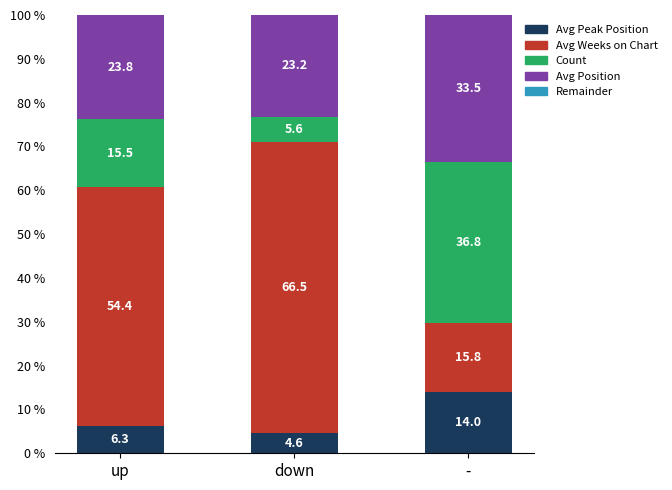

What value does the Avg Peak Position series have at -?

14.0